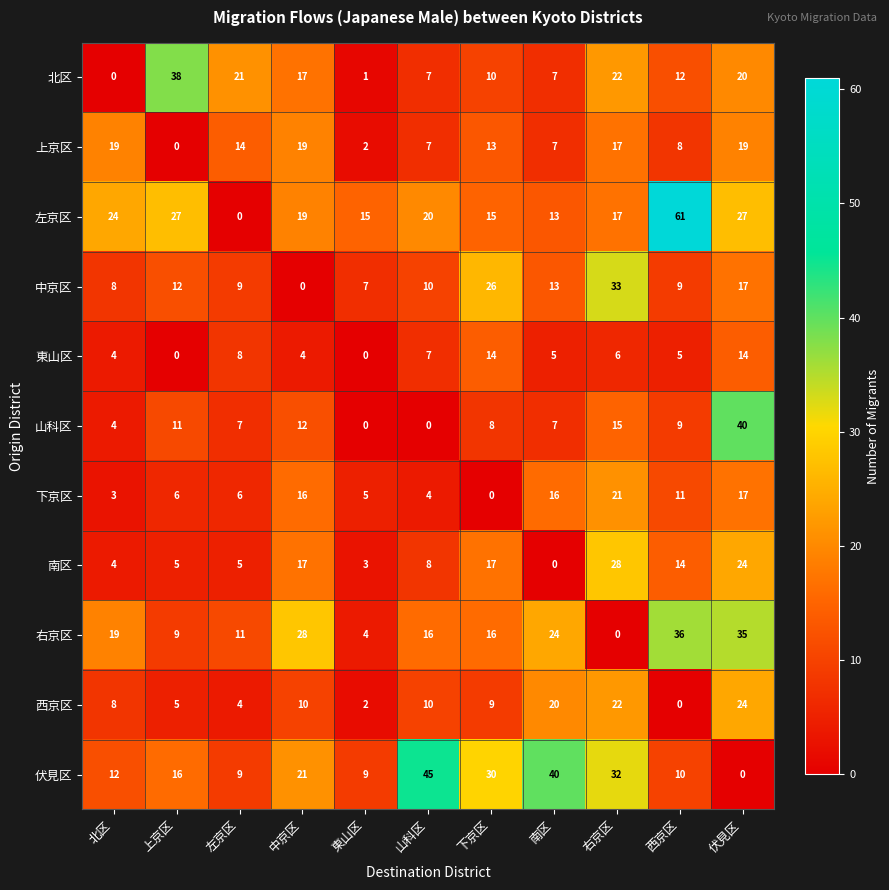

What is the maximum value for 下京区?

21